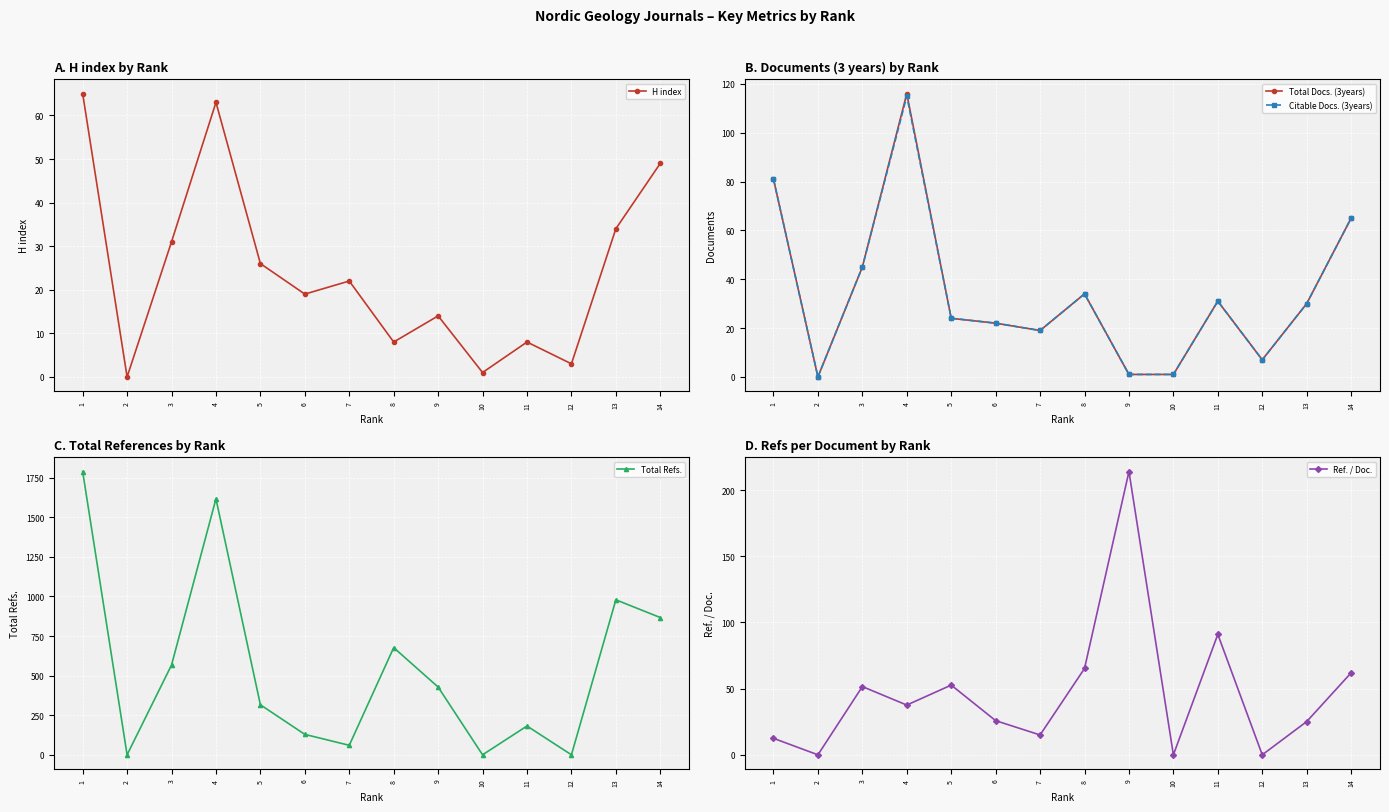

Reading left to right, extract all data points from this chart.

H index: 1=65.0	2=0.0	3=31.0	4=63.0	5=26.0	6=19.0	7=22.0	8=8.0	9=14.0	10=1.0	11=8.0	12=3.0	13=34.0	14=49.0
Total Docs. (3years): 1=81.0	2=0.0	3=45.0	4=116.0	5=24.0	6=22.0	7=19.0	8=34.0	9=1.0	10=1.0	11=31.0	12=7.0	13=30.0	14=65.0
Citable Docs. (3years): 1=81.0	2=0.0	3=45.0	4=115.0	5=24.0	6=22.0	7=19.0	8=34.0	9=1.0	10=1.0	11=31.0	12=7.0	13=30.0	14=65.0
Total Refs.: 1=1789.0	2=0.0	3=567.0	4=1617.0	5=316.0	6=129.0	7=60.0	8=677.0	9=428.0	10=0.0	11=182.0	12=0.0	13=979.0	14=867.0
Ref. / Doc.: 1=12.4	2=0.0	3=51.5	4=37.6	5=52.7	6=25.8	7=15.0	8=65.2	9=214.0	10=0.0	11=91.0	12=0.0	13=25.1	14=61.9